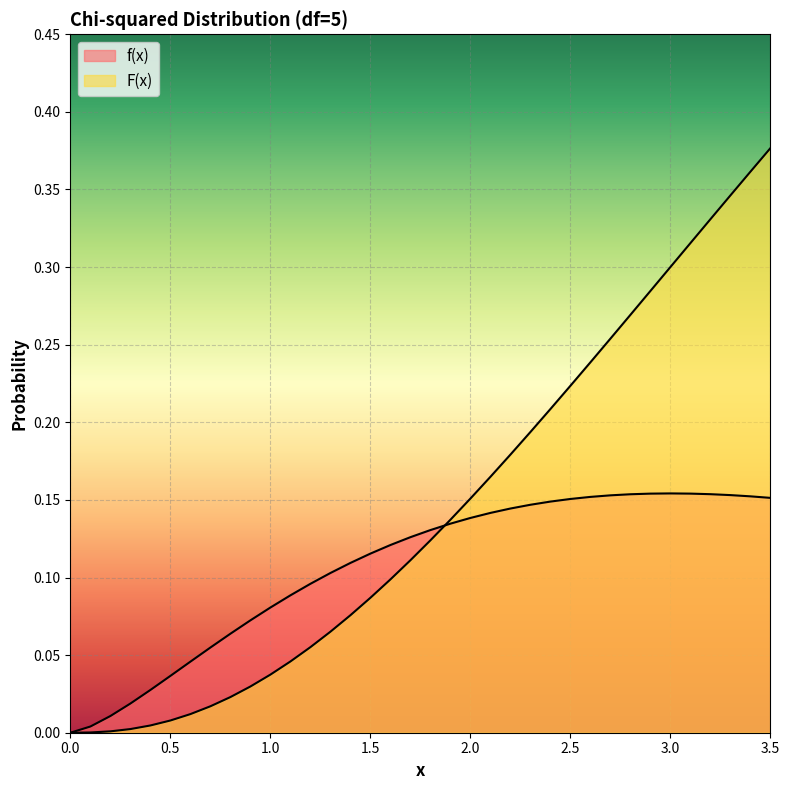

Count the number of data series in this chart.

2